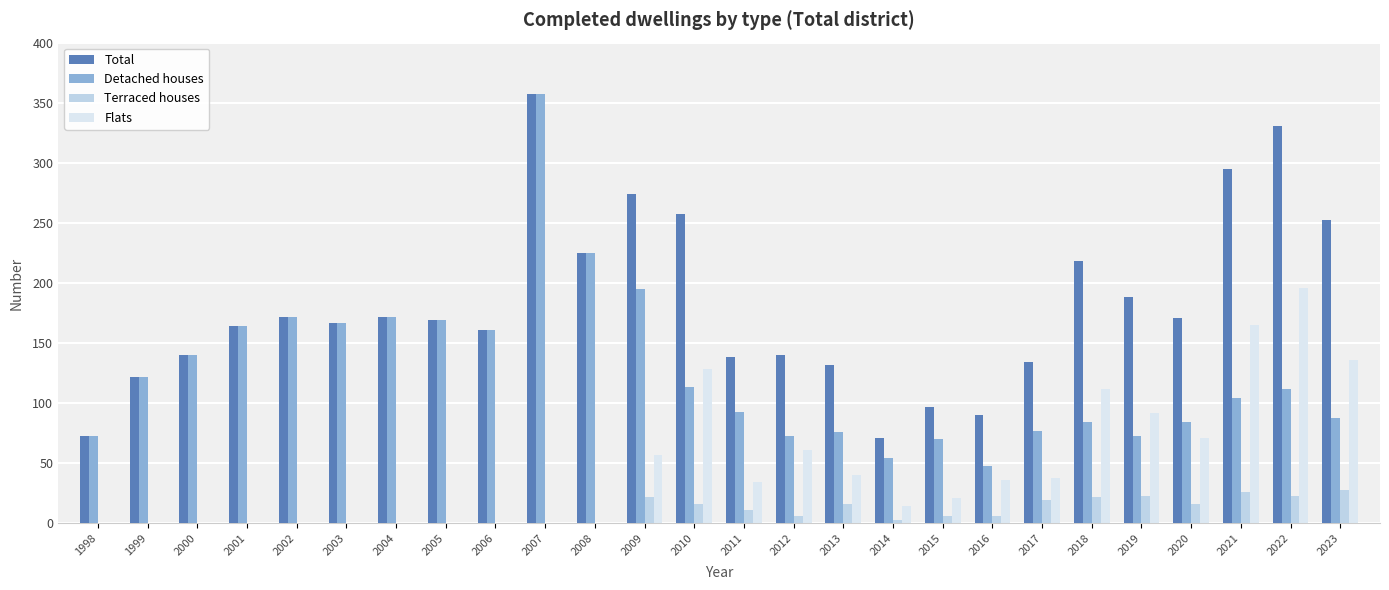

What is the highest value of the Total series?

357